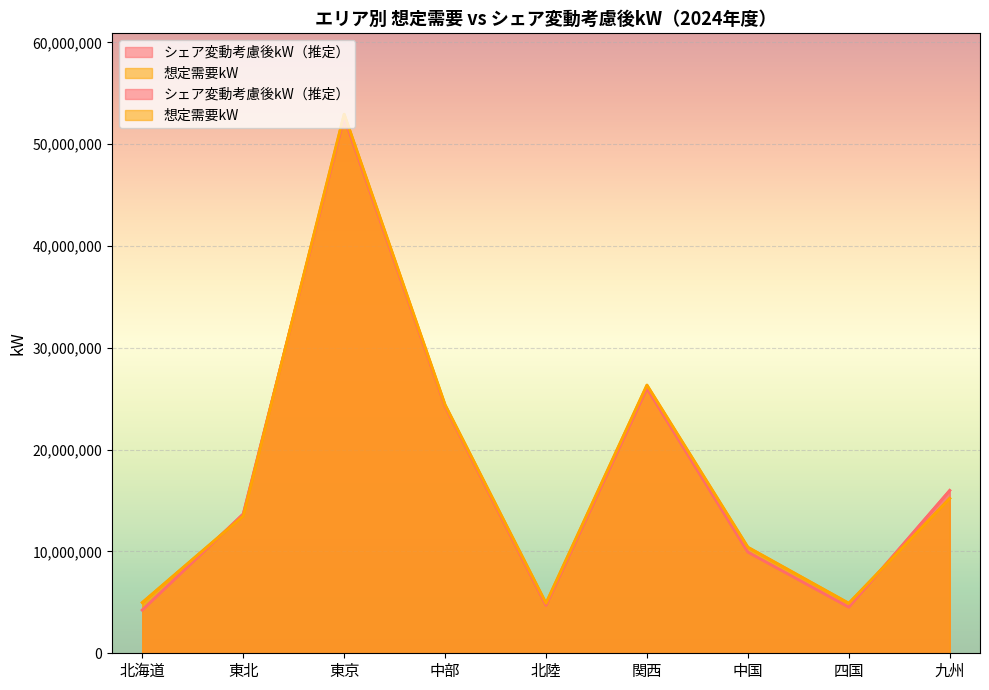

What is the label of the 1st point from the right?

九州